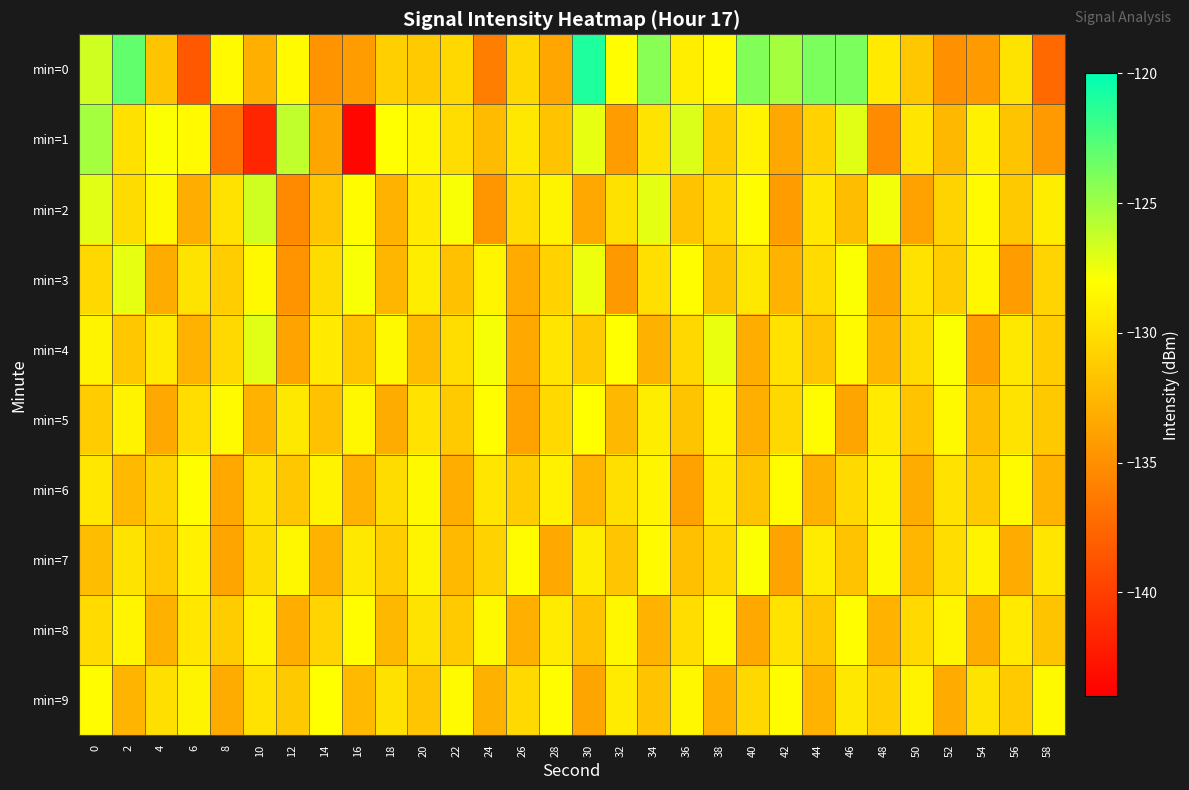

Which category has the lowest value across all series?

16